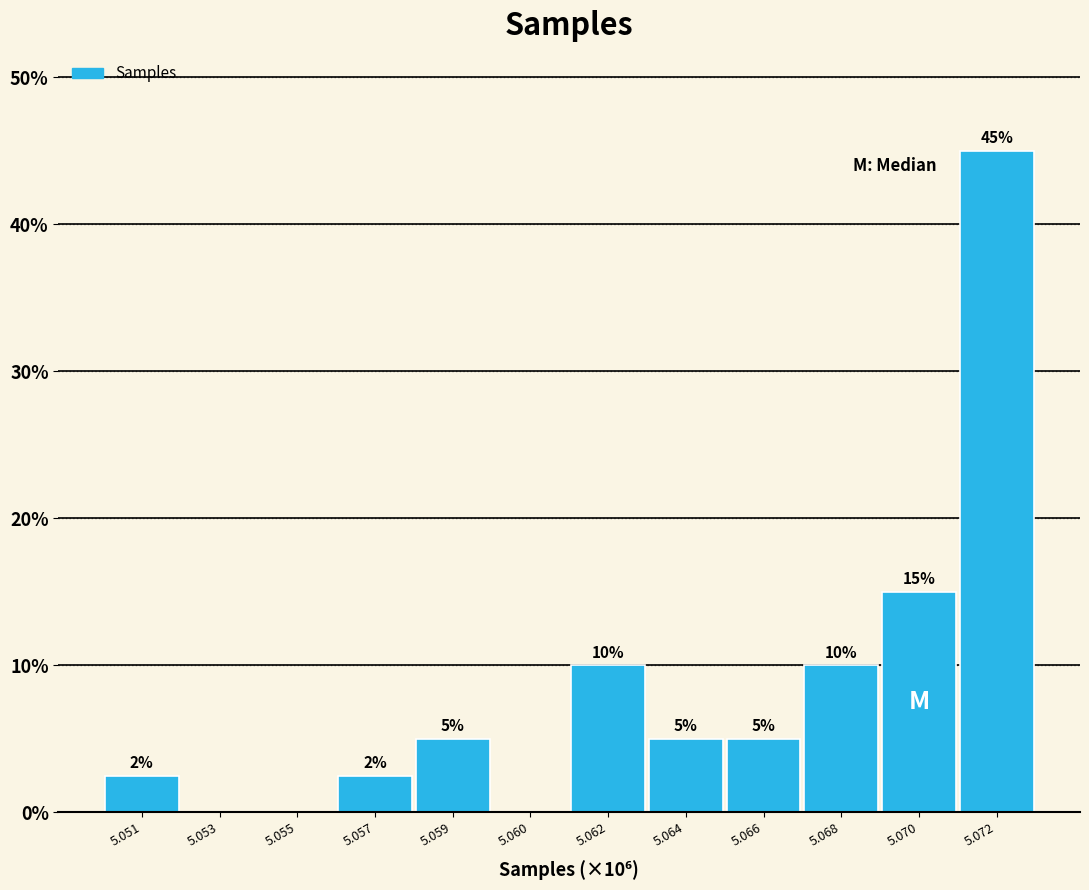

What is the ratio of the value at 5.070 to the value at 5.062?

1.5